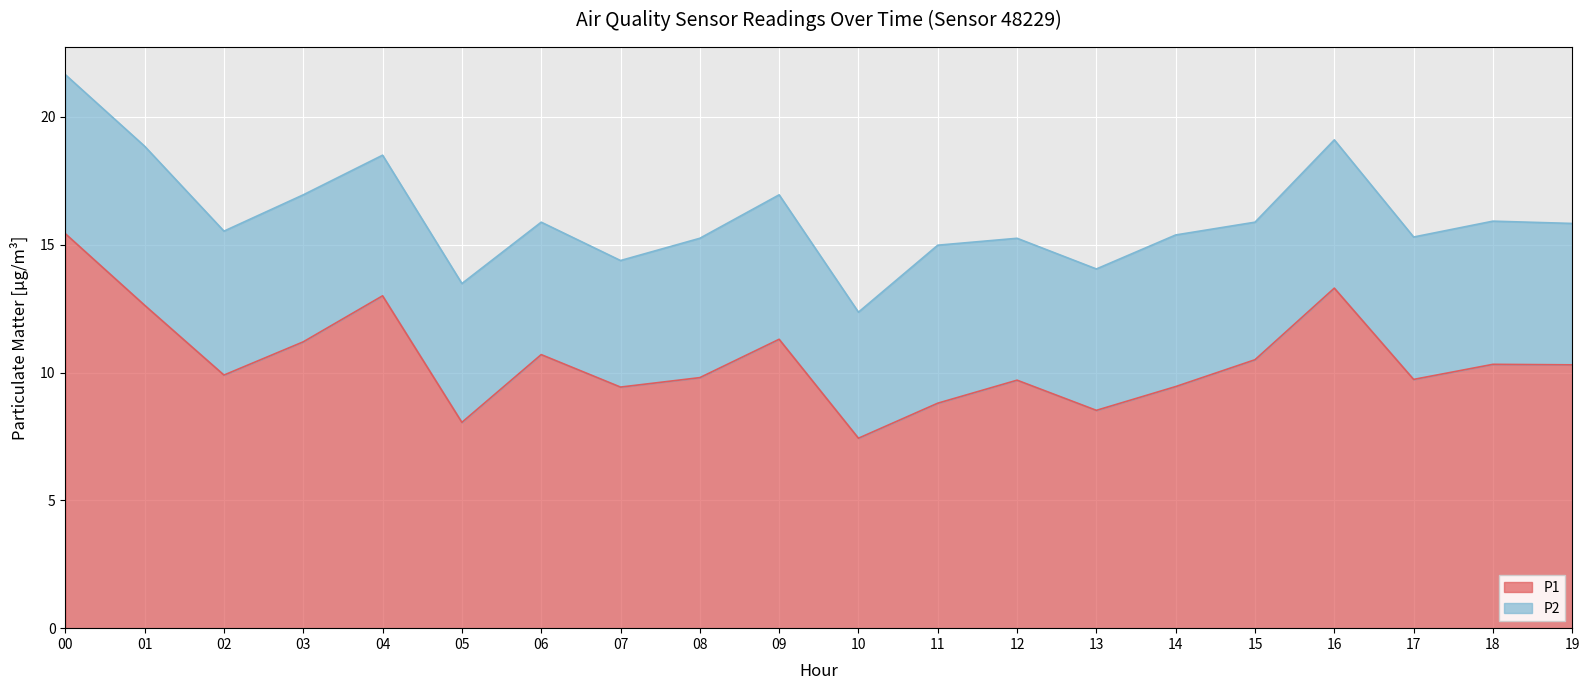

At which category does the chart reach its peak across all series?

00